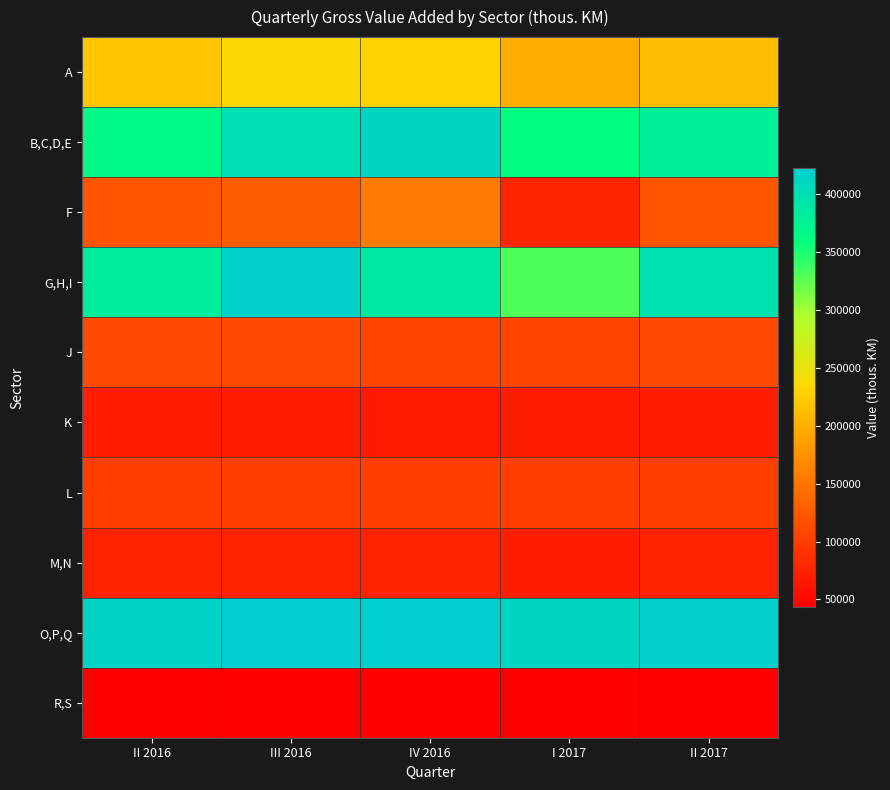

Which series has the largest total across all categories?

O,P,Q